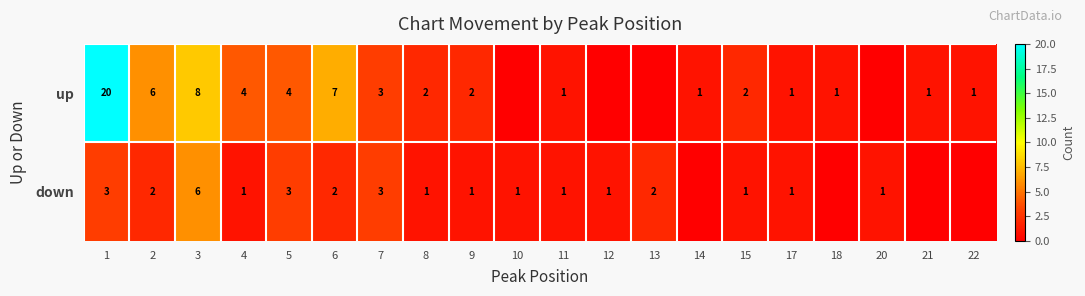

What is the difference between the up values at 15 and 3?

6